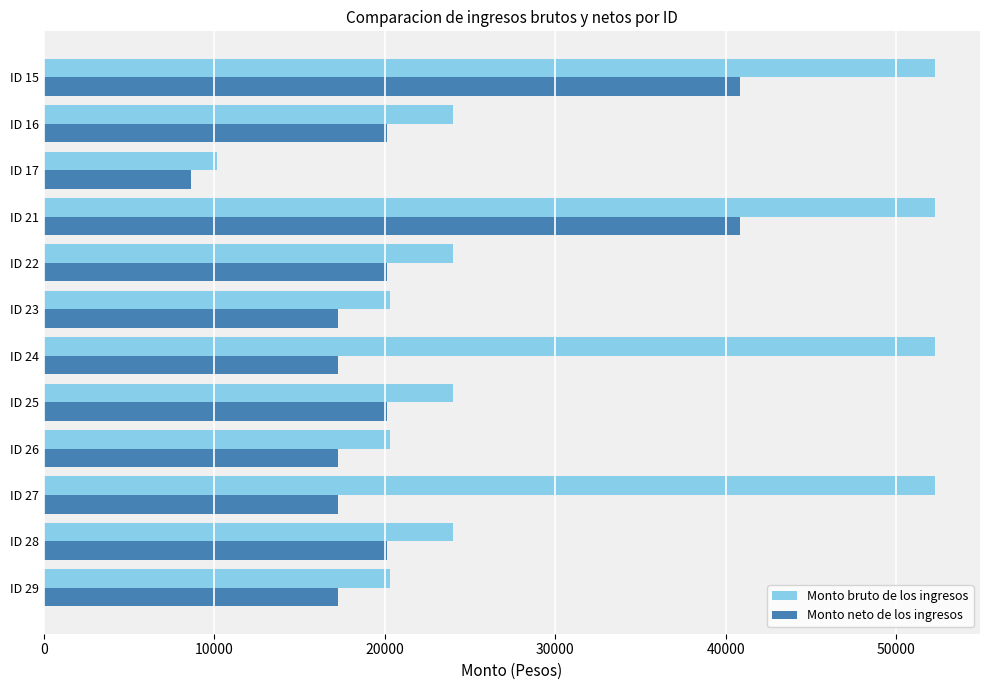

How many values in the Monto bruto de los ingresos series are below 24000?

4